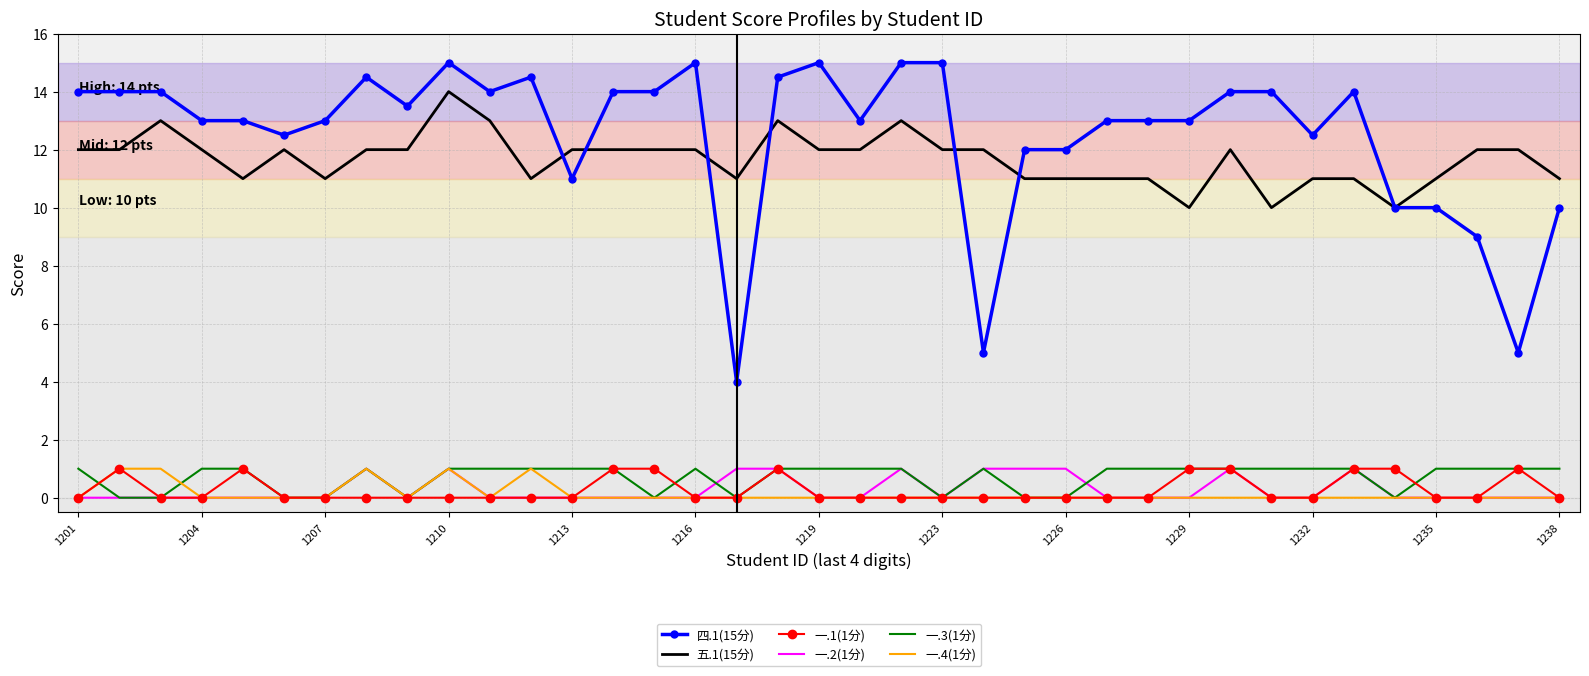

Which series has the largest total across all categories?

四.1(15分)